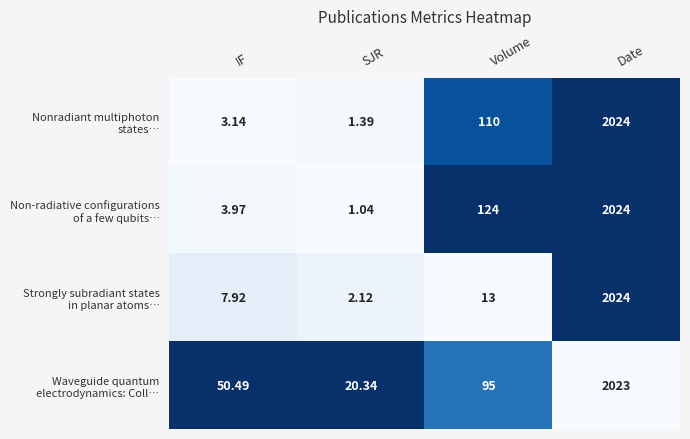

At which category is the sum across all series the highest?

Date